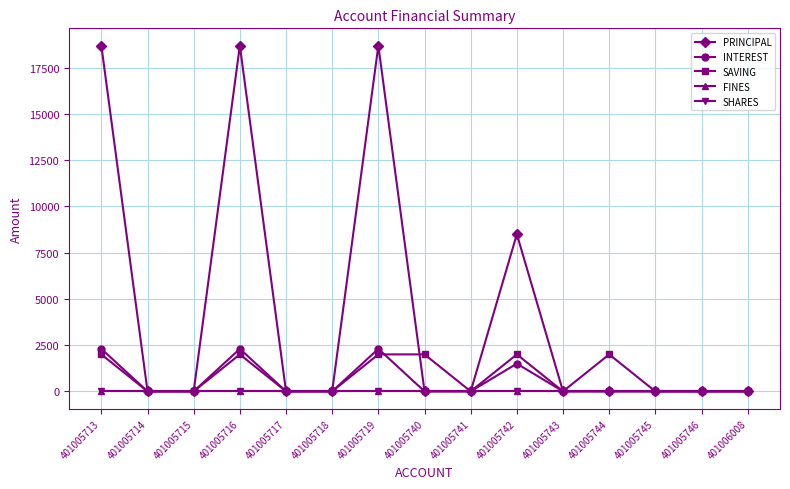

How many lines are shown in the chart?

5